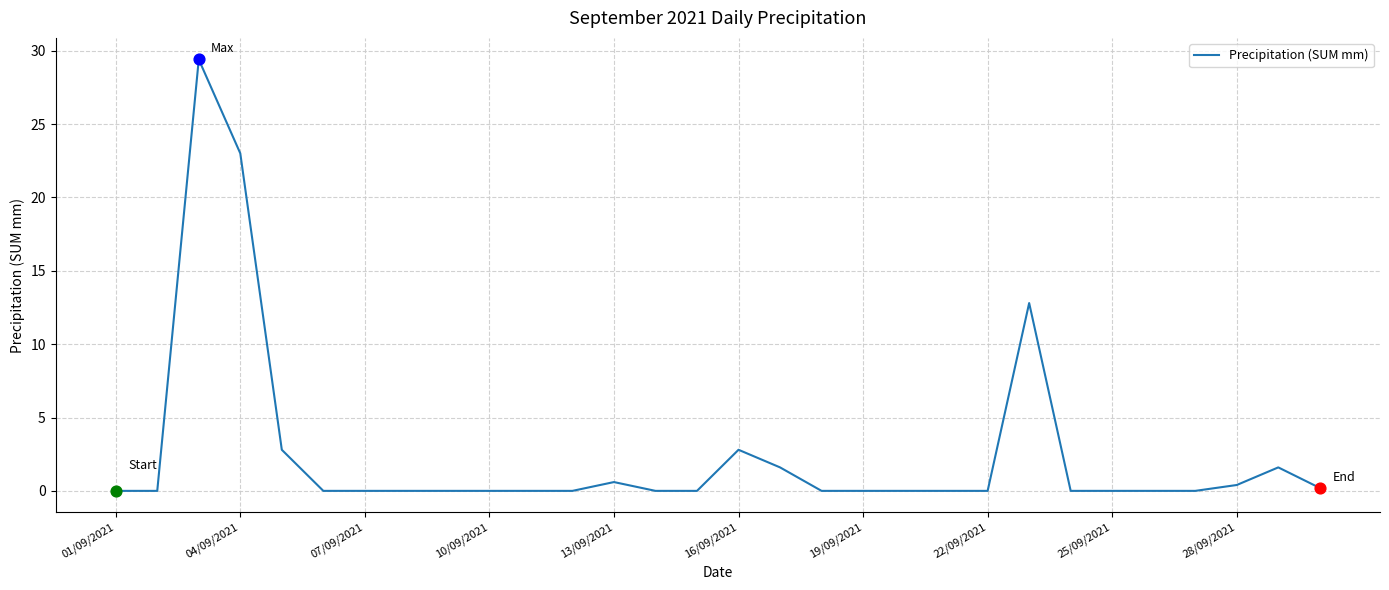

What is the maximum value shown in the chart?

29.4